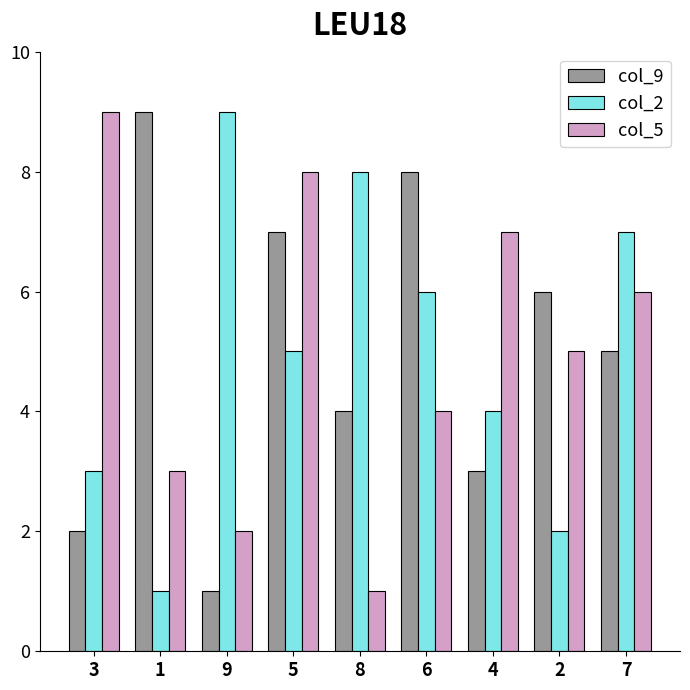

Rank the categories by col_9 value from highest to lowest.

1, 6, 5, 2, 7, 8, 4, 3, 9